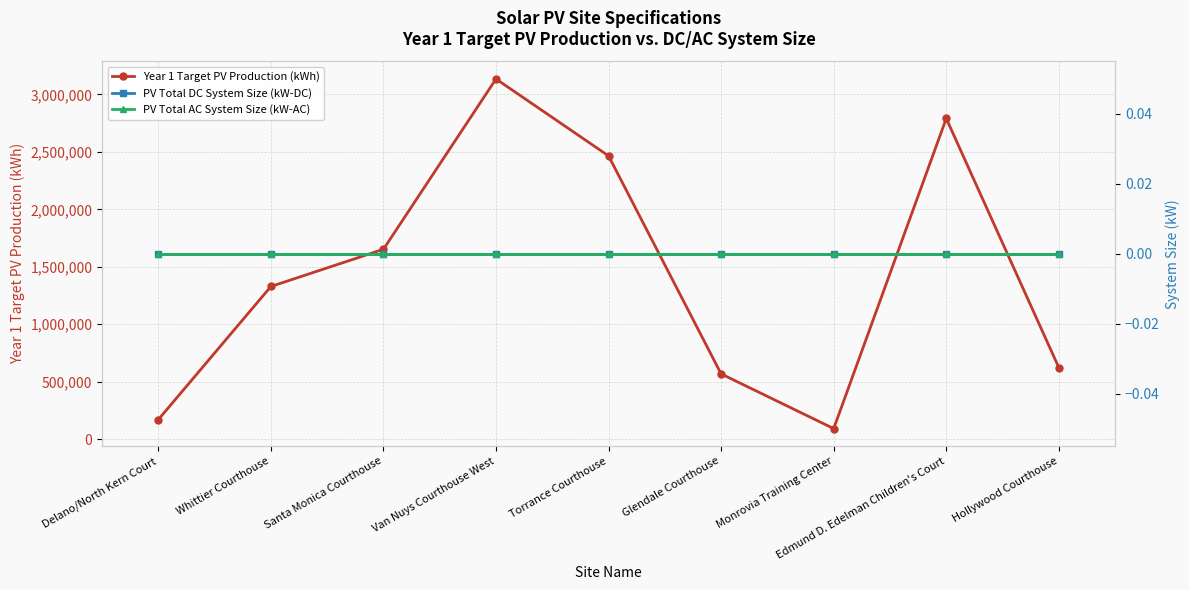

Rank the series at Edmund D. Edelman Children's Court from lowest to highest value.

PV Total DC System Size (kW-DC), PV Total AC System Size (kW-AC), Year 1 Target PV Production (kWh)